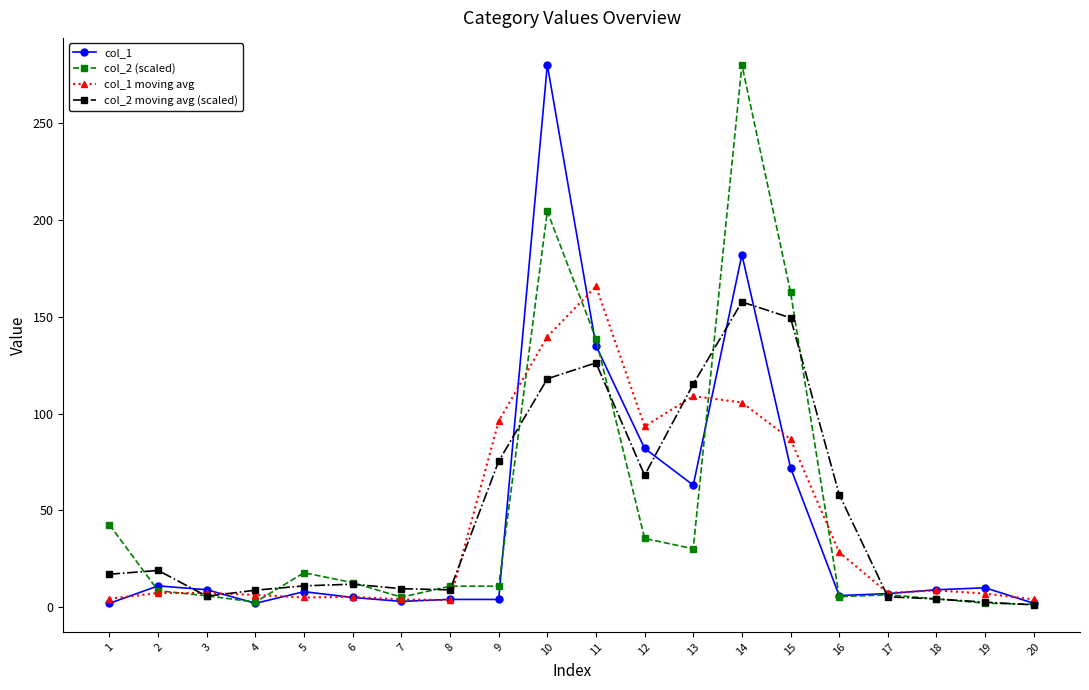

How many values in the col_1 moving avg series are below 7?

7